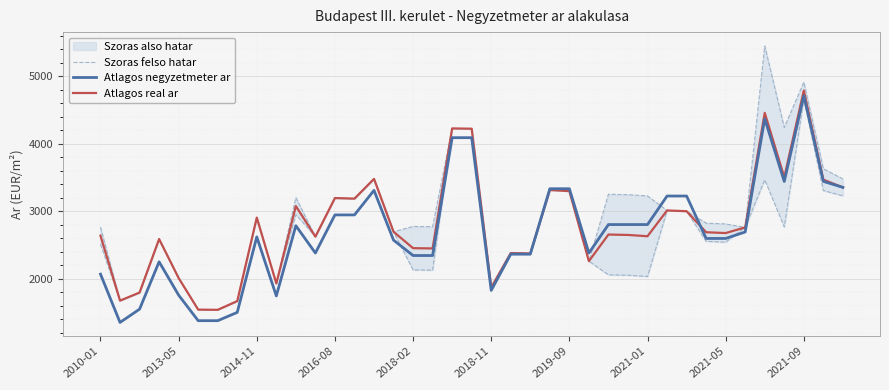

What is the label of the 18th point from the right?

21